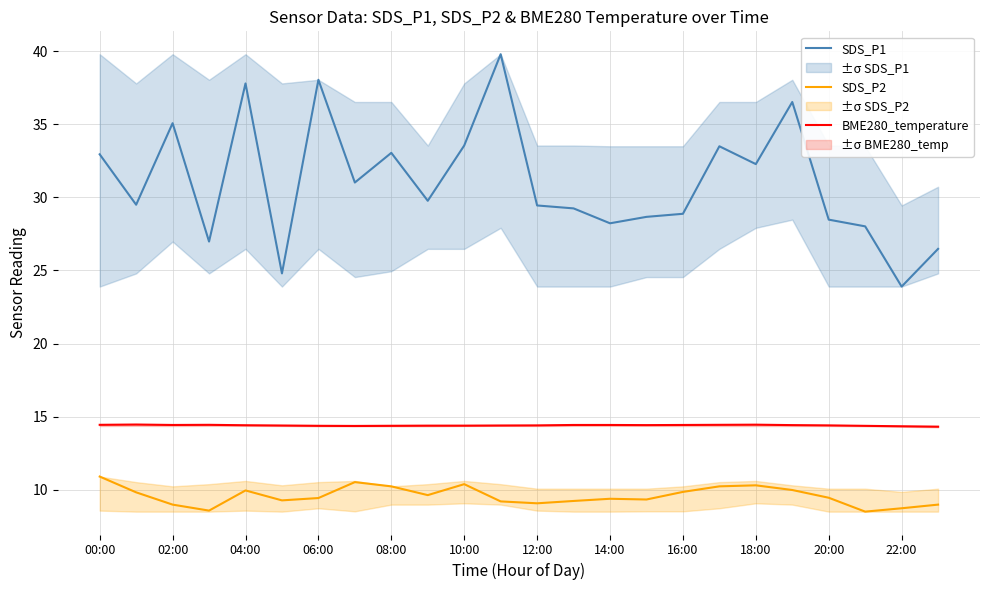

What is the greatest value displayed?

39.8